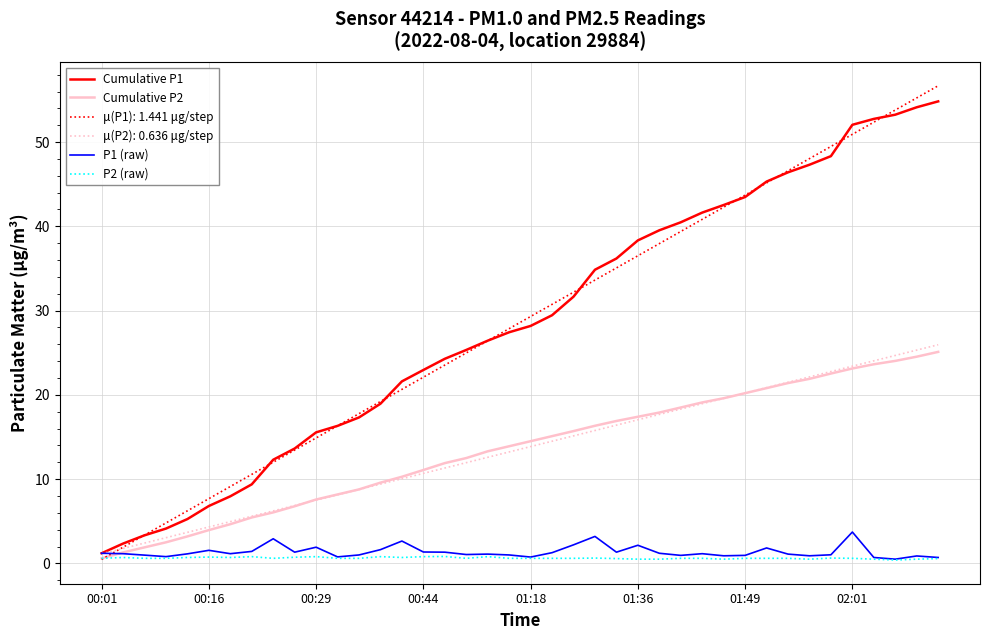

Which series has the widest spread of values?

μ(P1): 1.441 μg/step